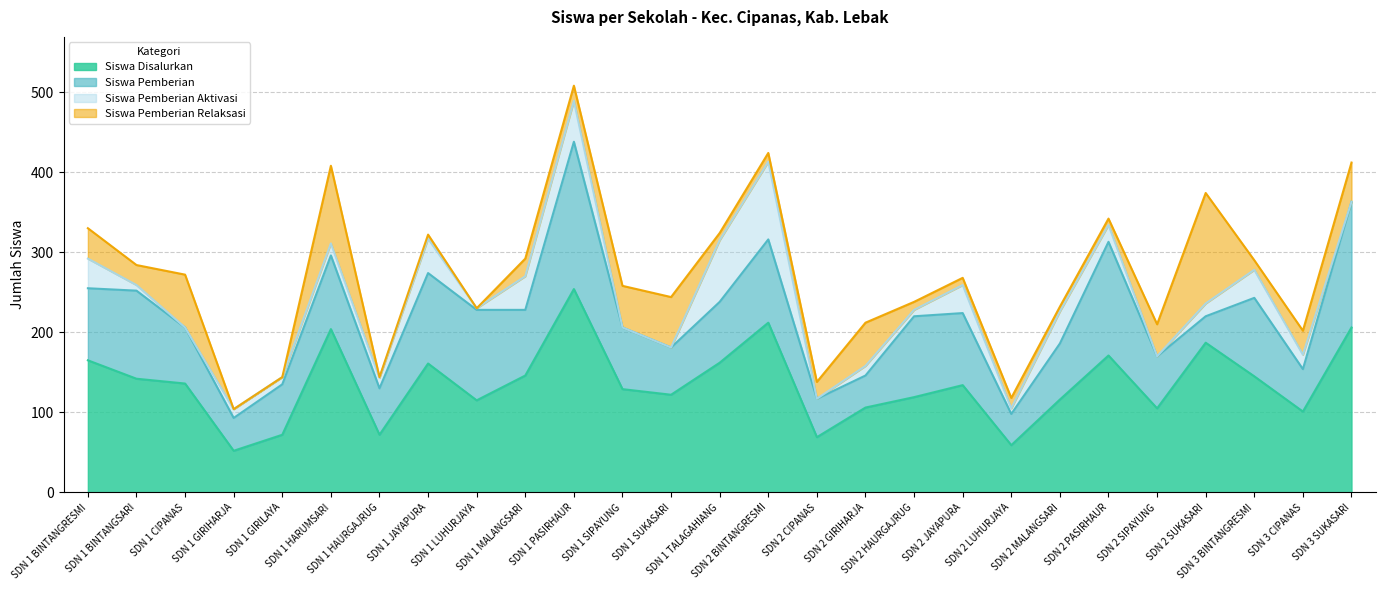

Is the value of Siswa Pemberian Relaksasi at SDN 2 GIRIHARJA greater than the value of Siswa Pemberian Aktivasi at SDN 2 LUHURJAYA?

Yes